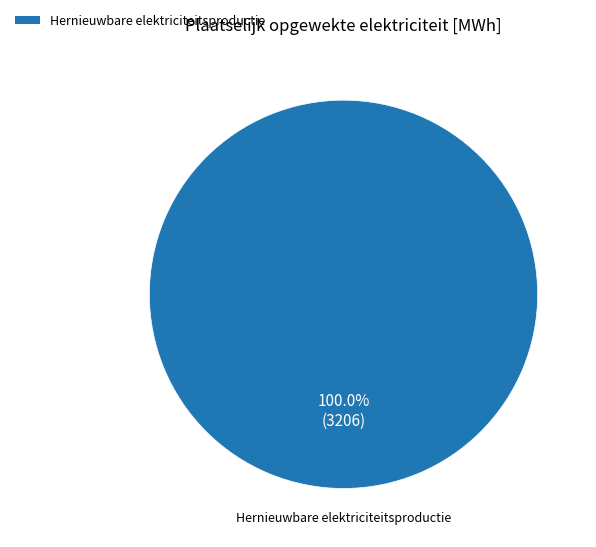

Is there any slice that represents more than half of the pie?

Yes